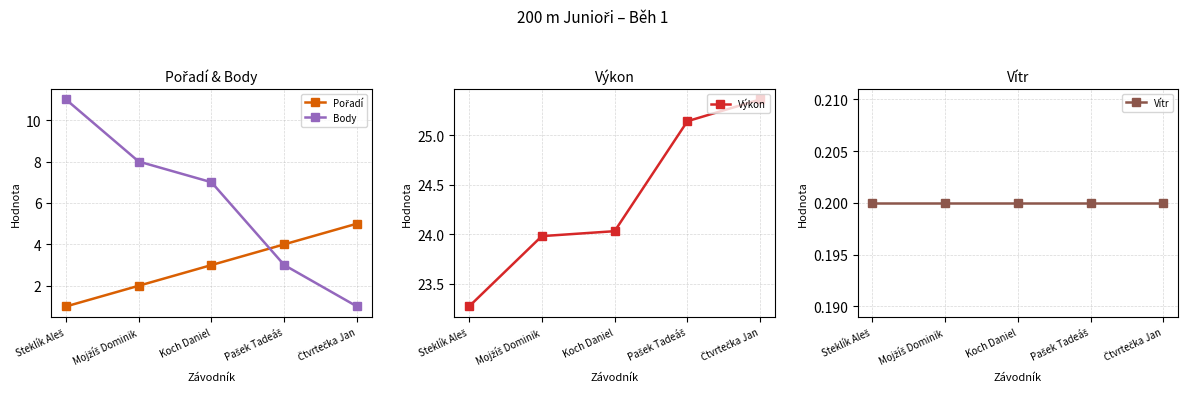

What position from the right is Koch Daniel?

3